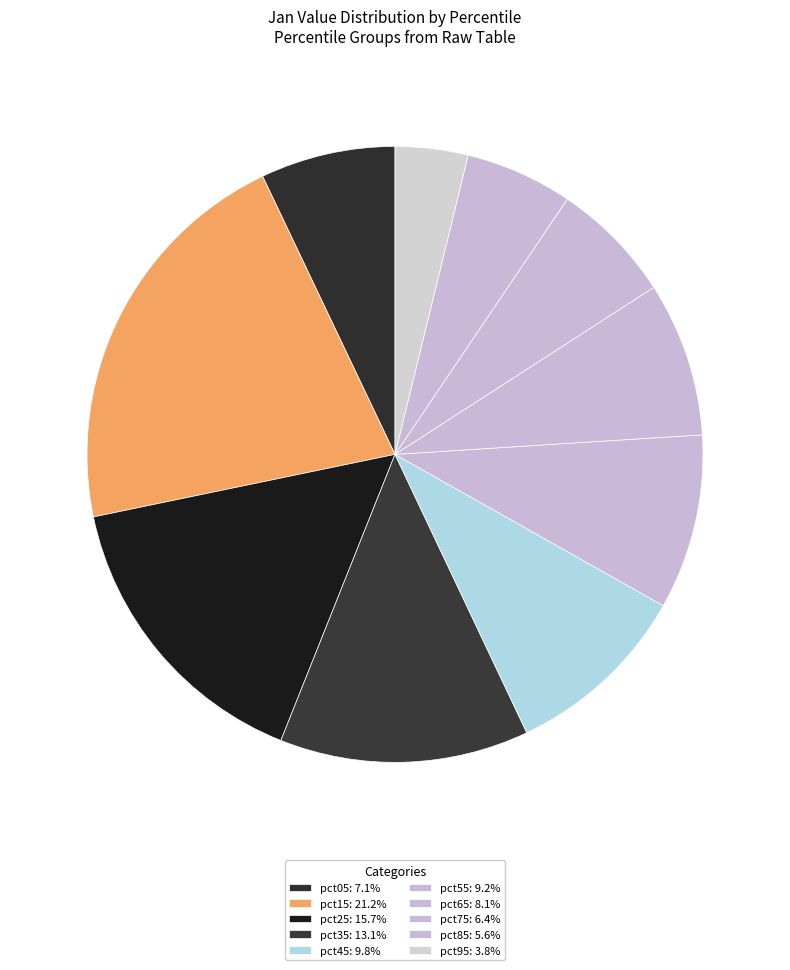

How much of the chart is everything except pct25?

84.3%